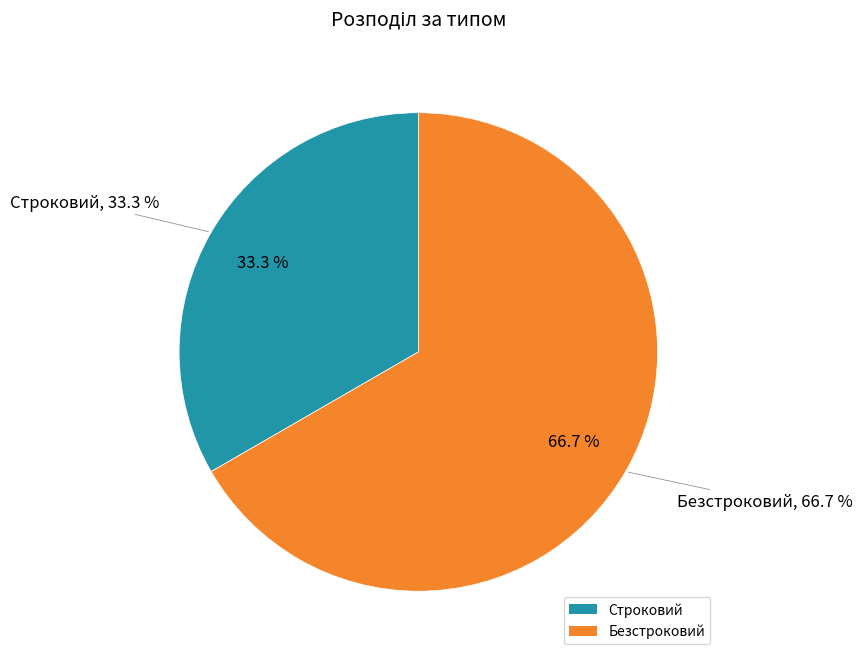

Which slice is the largest?

Безстроковий